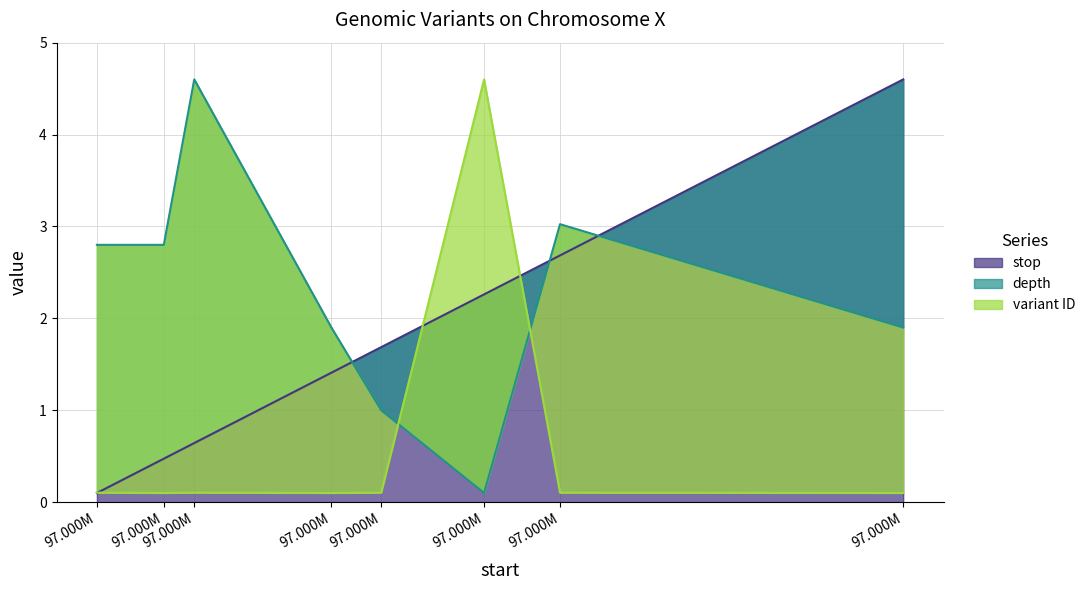

Rank the series by their maximum value, from highest to lowest.

stop, depth, variant ID